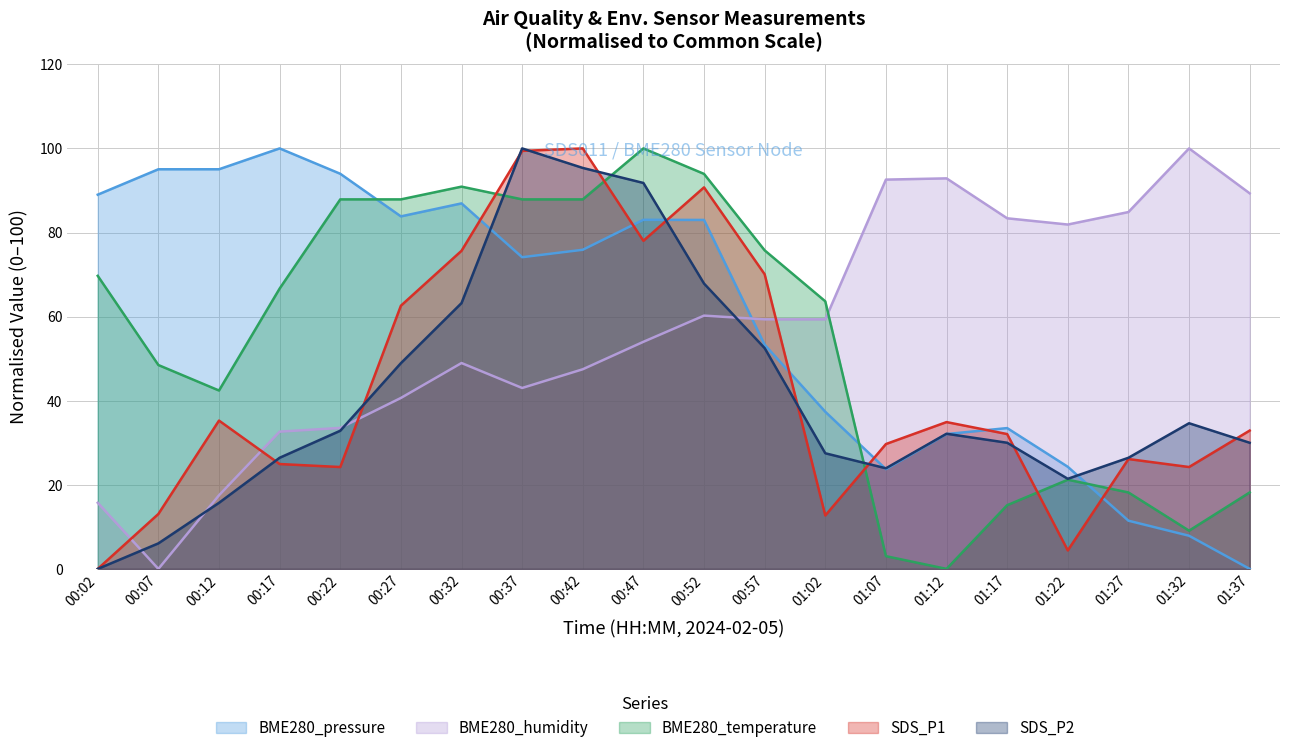

How many interior local valleys does the BME280_temperature series have?

3